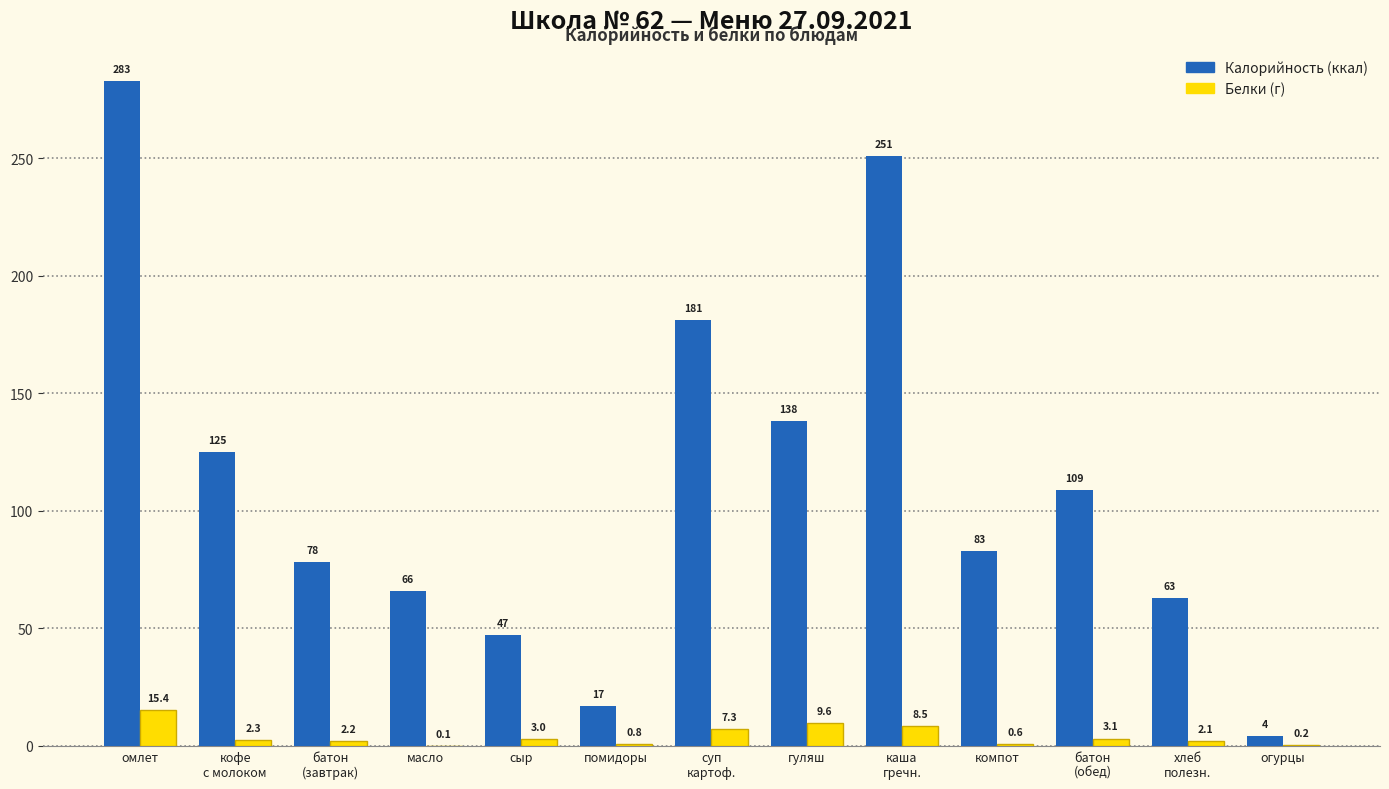

Are the bars grouped side by side (vs. stacked)?

Yes